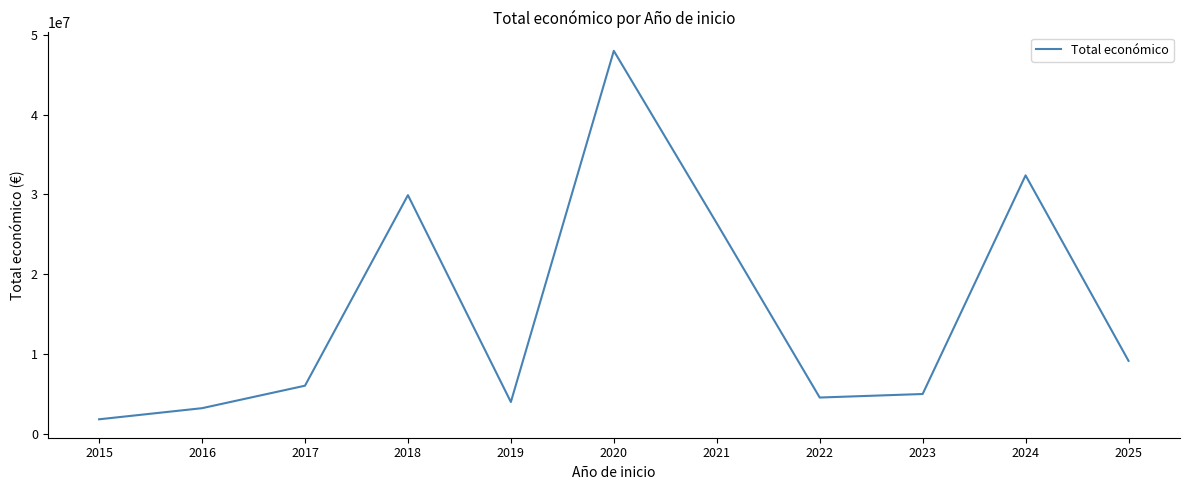

Reading left to right, what are all the values shown in this chart?

1829390	3222381	6039301	29917121	3995811	47999771	26394764	4556888	4998268	32394255	9153538